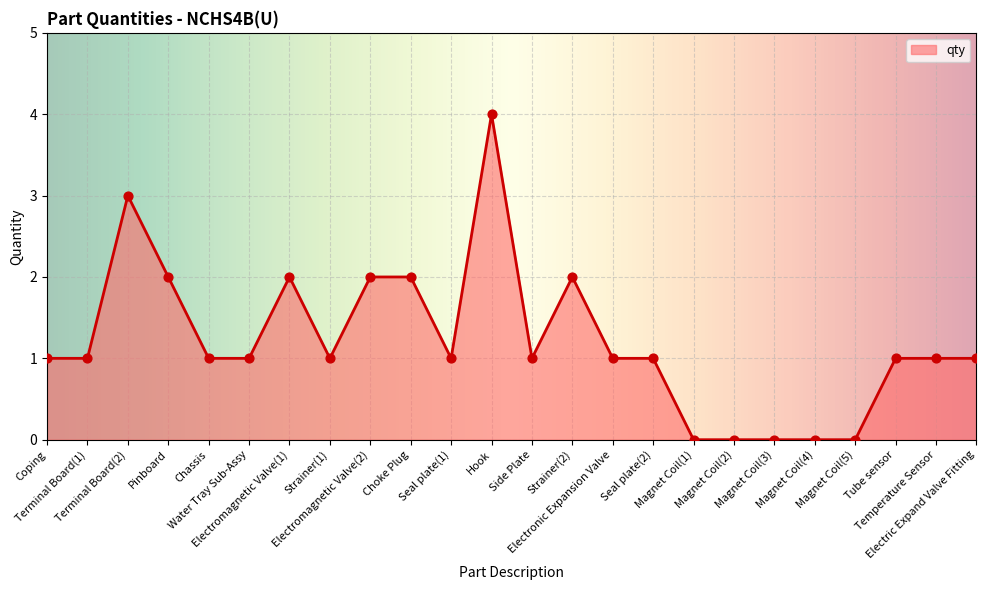

What is the ratio of the value at Coping to the value at Chassis?

1.0